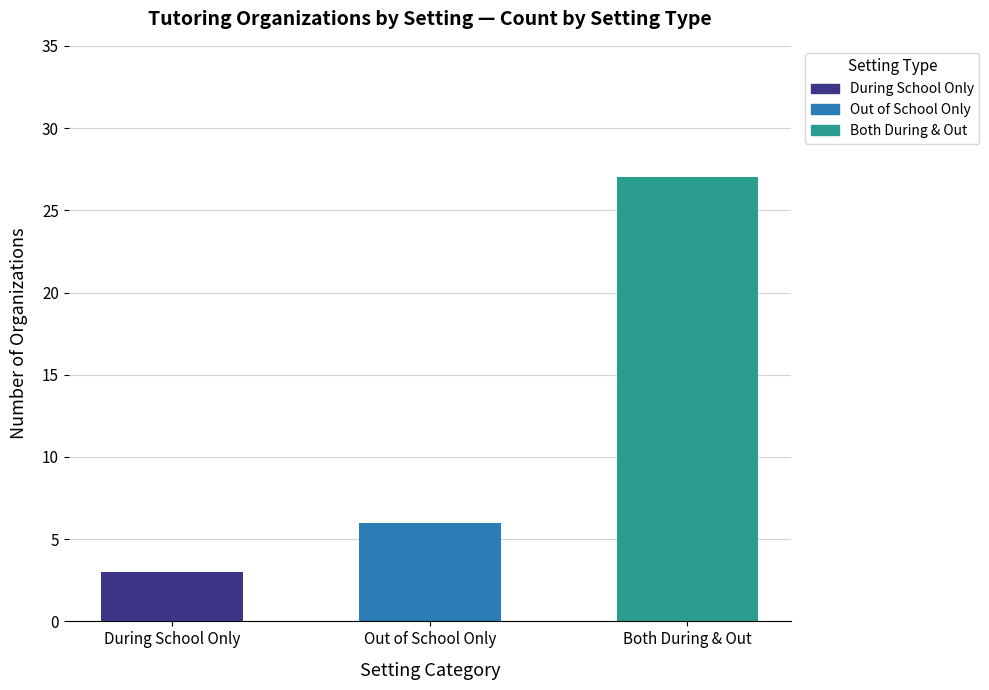

The value at Out of School Only is 6. True or false?

True